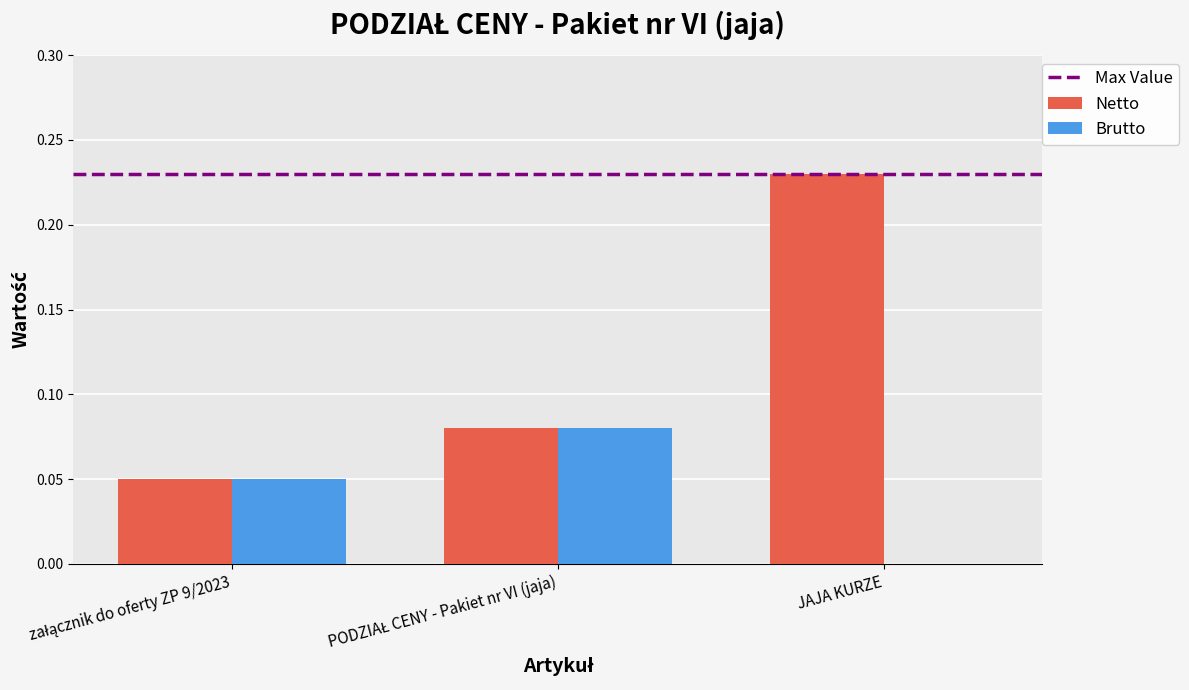

At which category is the sum across all series the highest?

JAJA KURZE